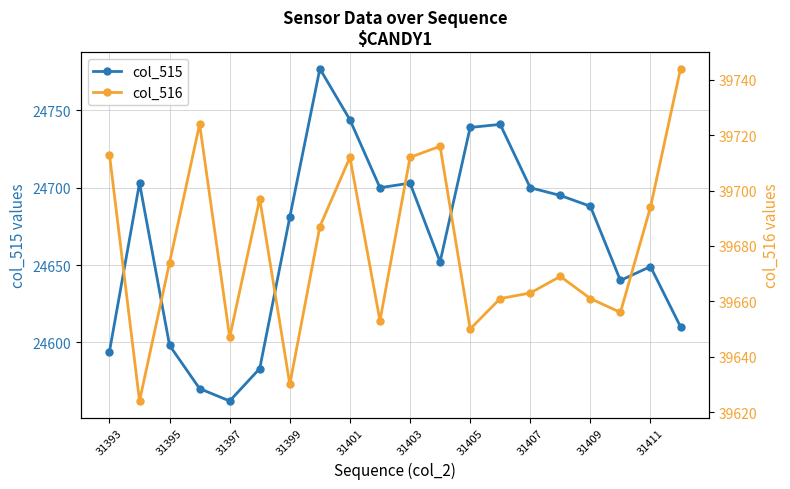

The value of col_515 at 31395 is 24598. True or false?

True